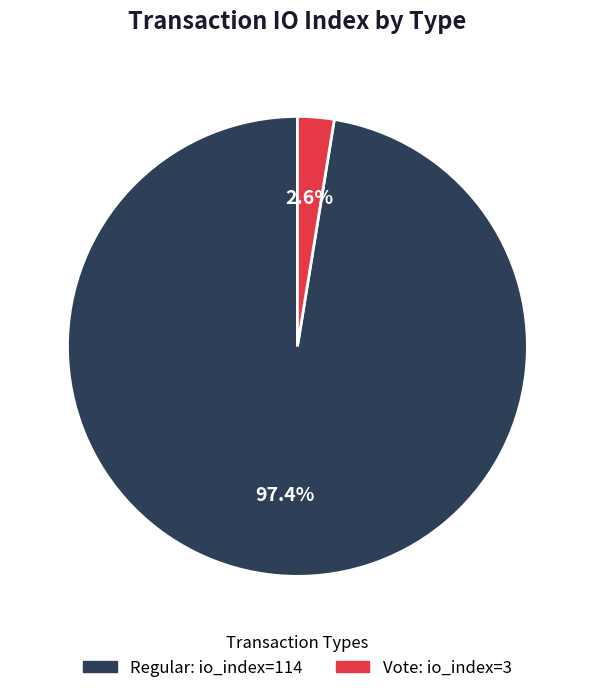

Is there any slice that represents more than half of the pie?

Yes